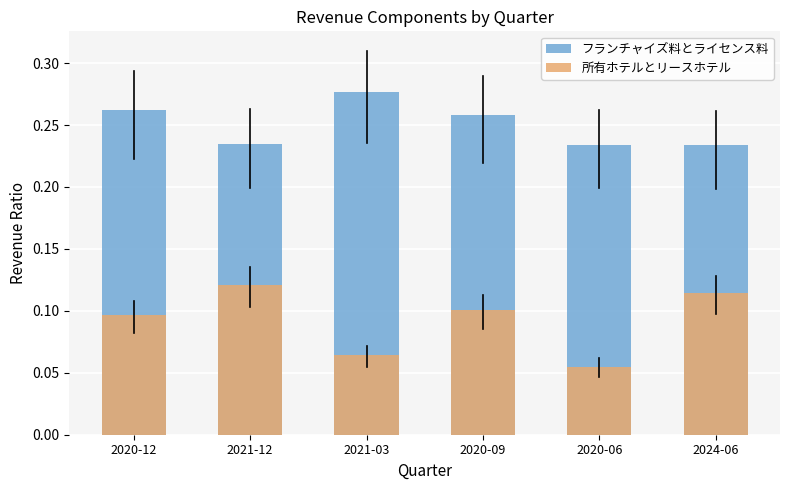

Reading left to right, list all the values displayed in this chart.

フランチャイズ料とライセンス料: 2020-12=0.3	2021-12=0.2	2021-03=0.3	2020-09=0.3	2020-06=0.2	2024-06=0.2
所有ホテルとリースホテル: 2020-12=0.1	2021-12=0.1	2021-03=0.1	2020-09=0.1	2020-06=0.1	2024-06=0.1